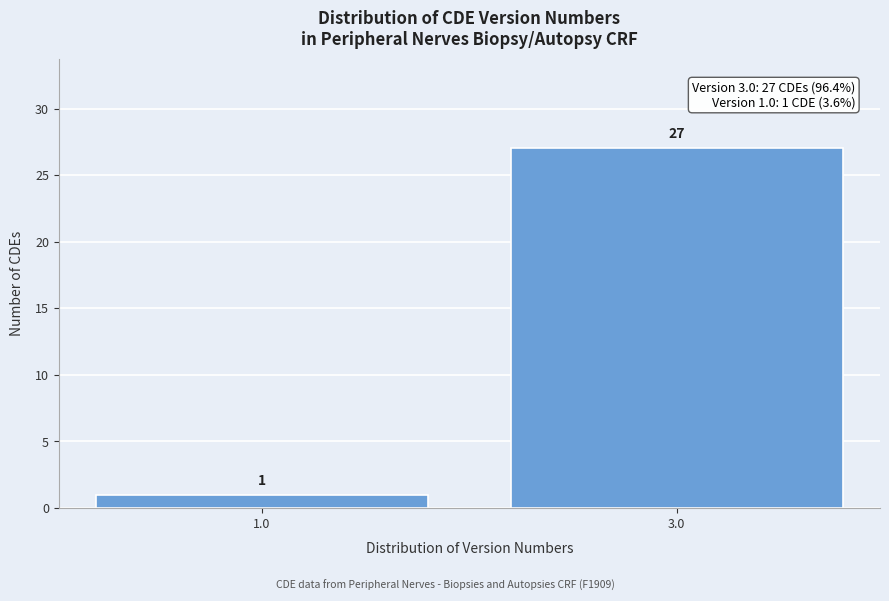

Reading right to left, list all the values displayed in this chart.

27	1